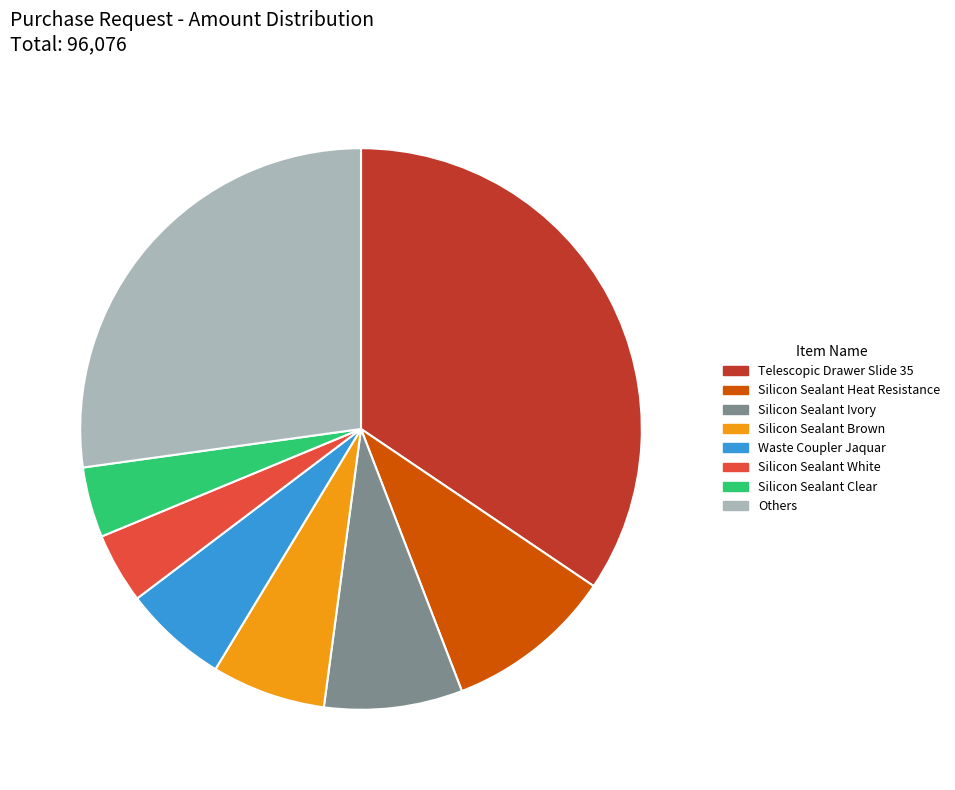

Is there a majority slice in this chart?

No